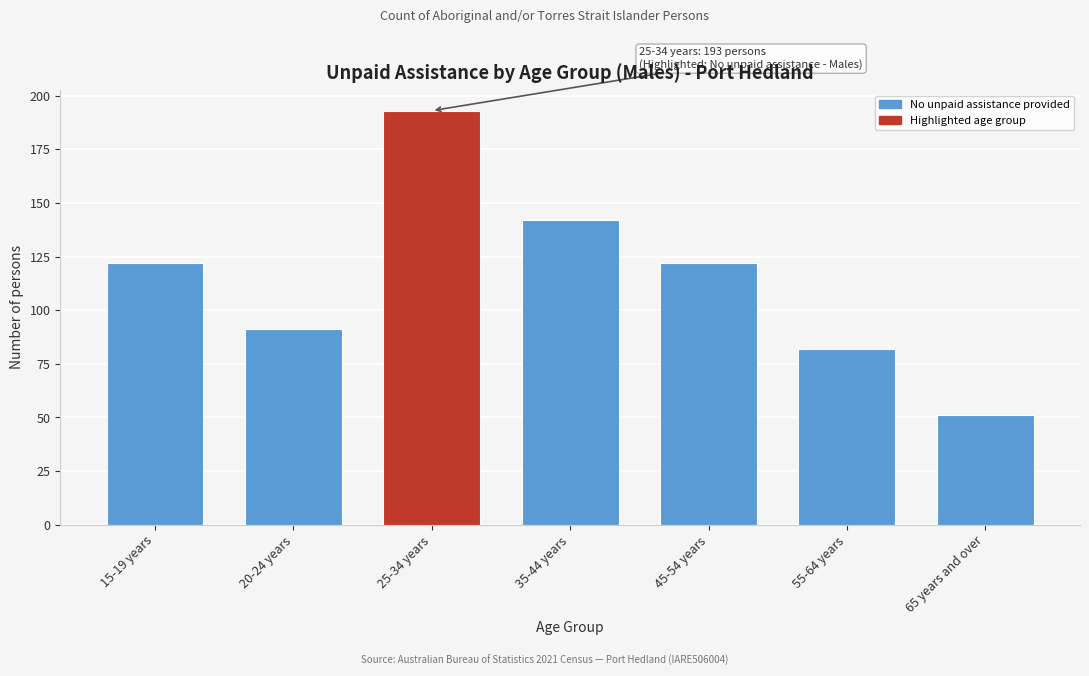

Reading right to left, extract all data points from this chart.

65 years and over=51	55-64 years=82	45-54 years=122	35-44 years=142	25-34 years=193	20-24 years=91	15-19 years=122